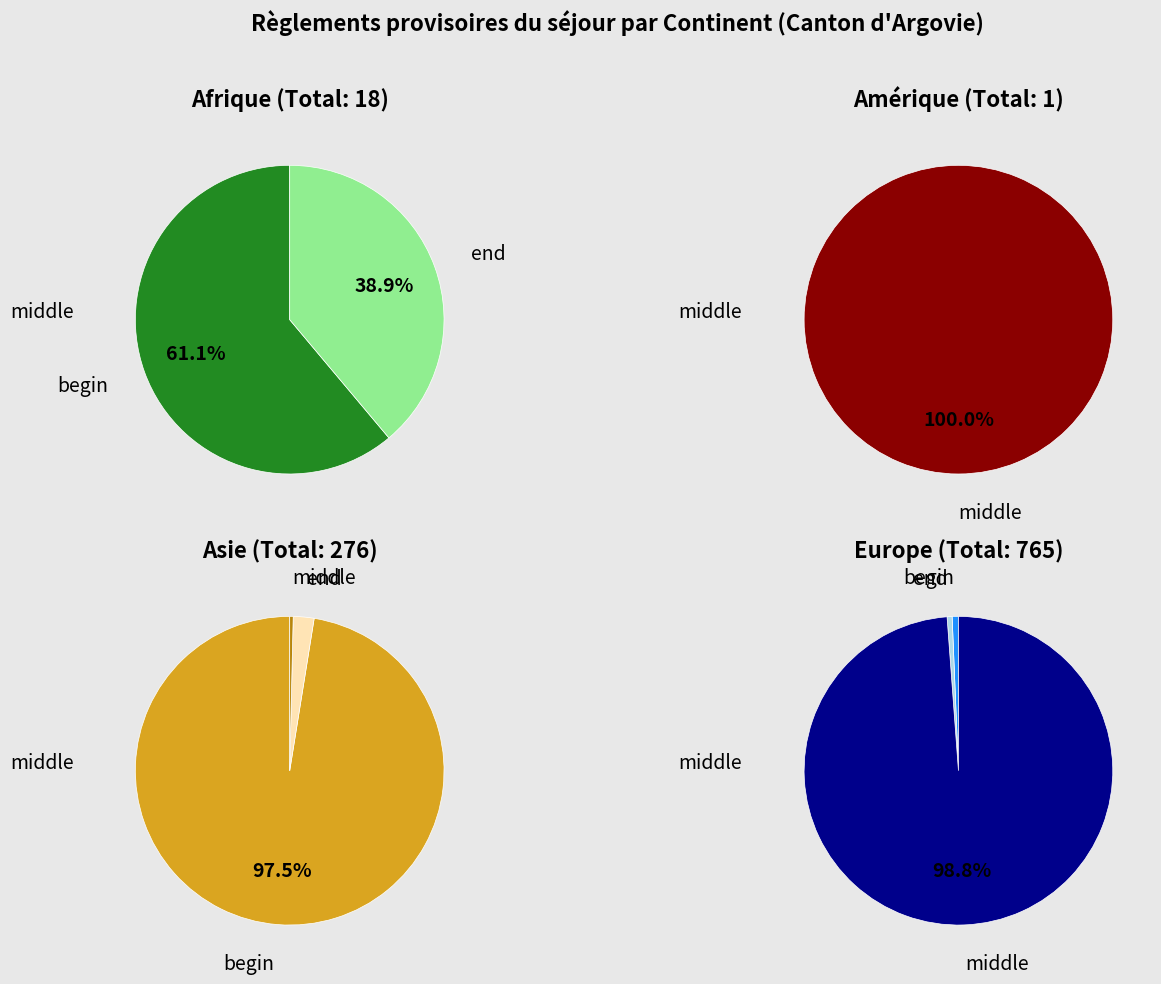

The Océanie slice represents 5% of the pie. True or false?

False